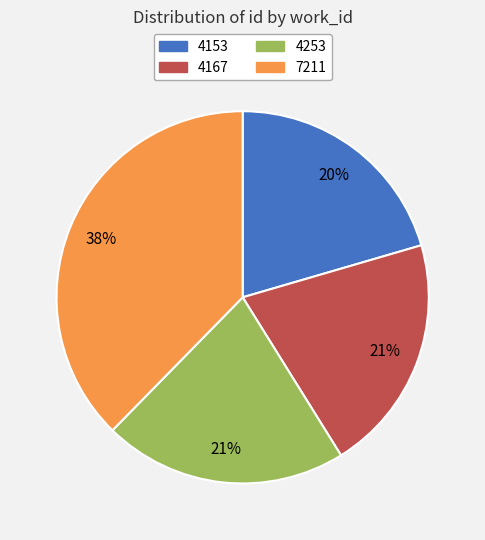

To the nearest percent, what portion does 4167 represent?

21%